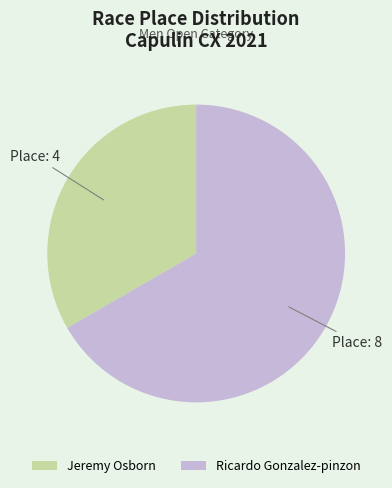

True or false: Ricardo Gonzalez-pinzon accounts for 59% of the total.

False